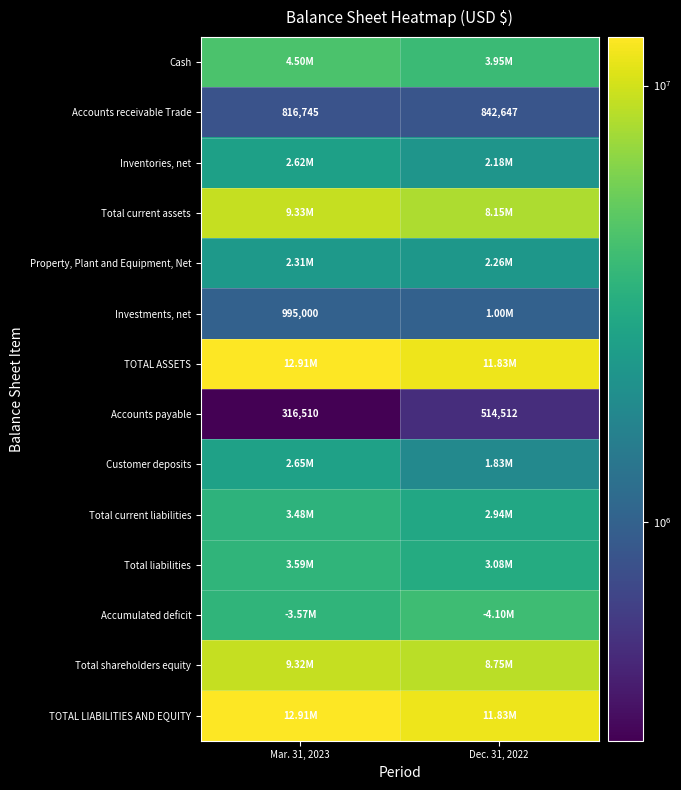

What is the difference between the Accounts receivable Trade values at Mar. 31, 2023 and Dec. 31, 2022?

25902